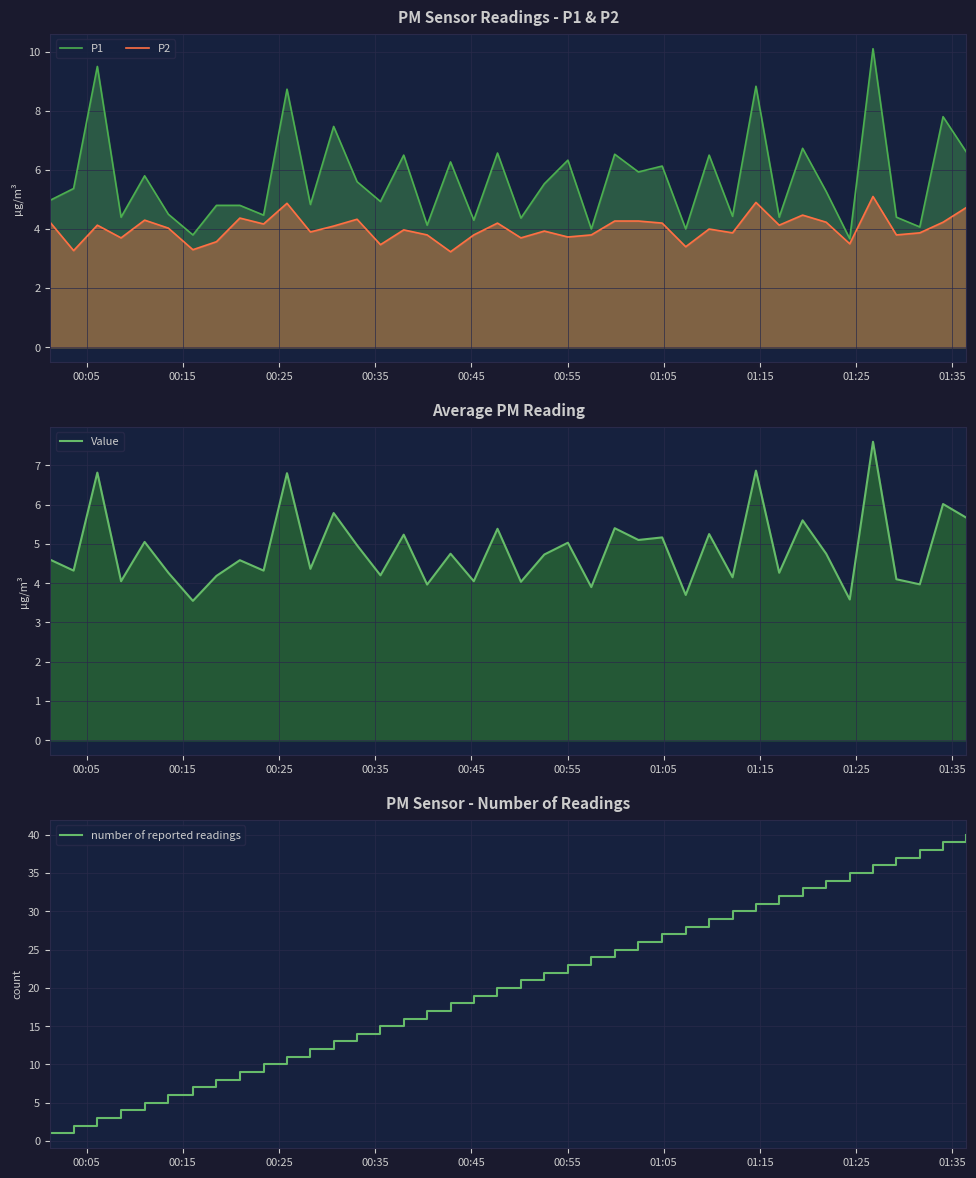

How many lines are shown in the chart?

4